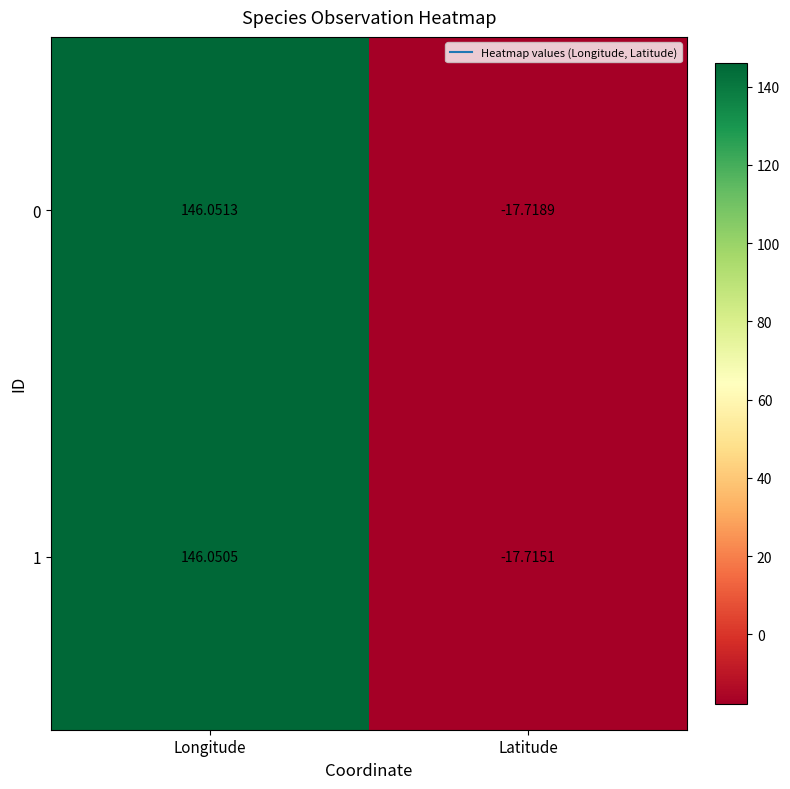

Which series has the largest total across all categories?

1